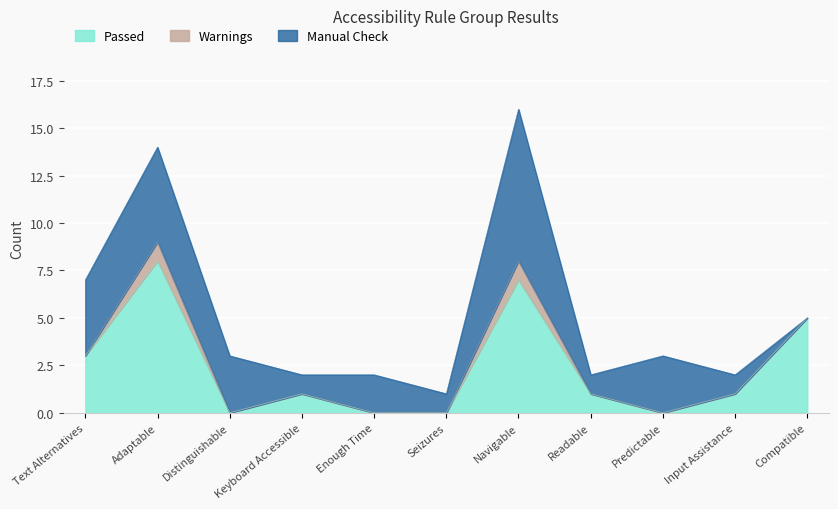

Rank the categories by Passed value from highest to lowest.

Adaptable, Navigable, Compatible, Text Alternatives, Keyboard Accessible, Readable, Input Assistance, Distinguishable, Enough Time, Seizures, Predictable